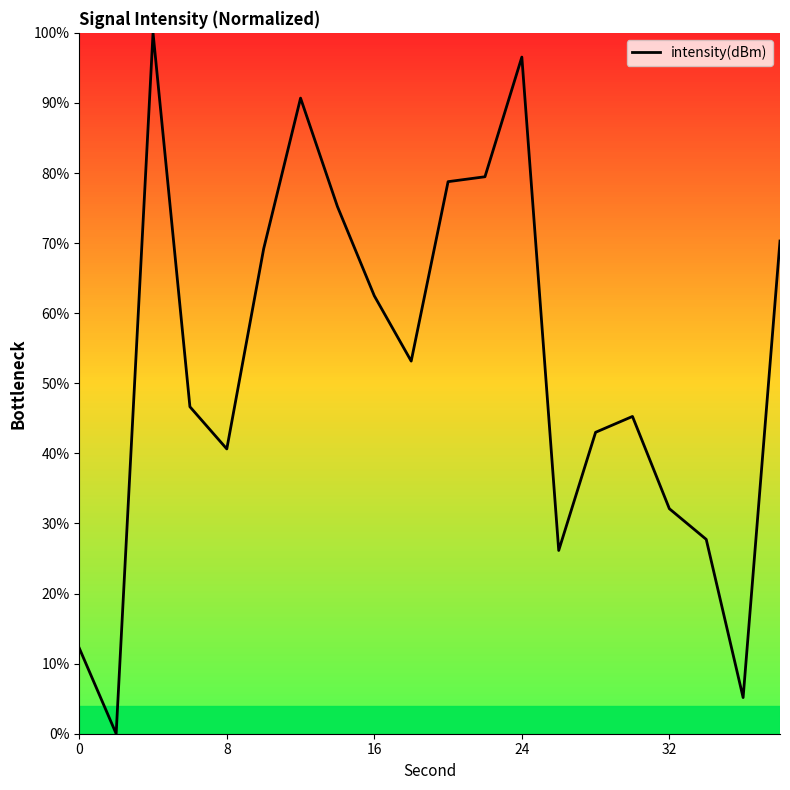

What is the greatest value displayed?

100.0